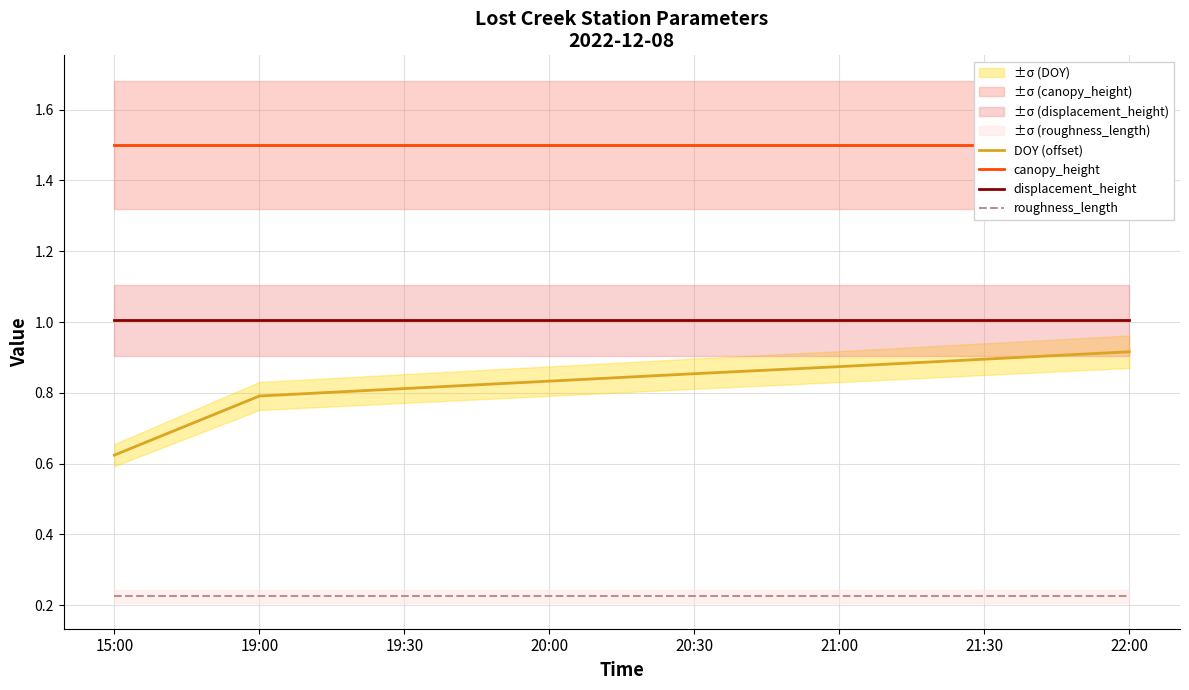

What is the maximum value for DOY (offset)?

0.9